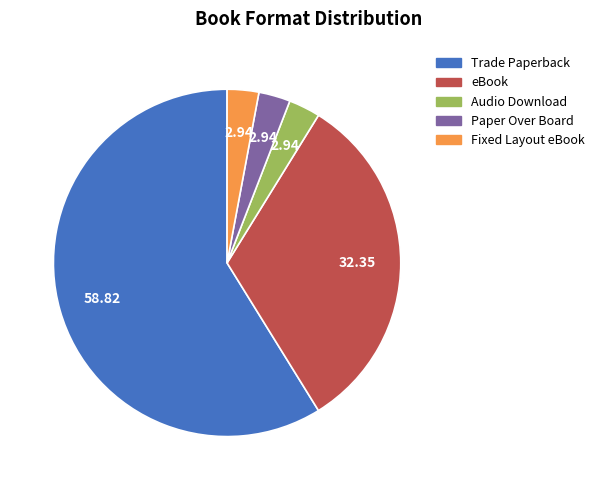

Is the sum of Fixed Layout eBook and Audio Download greater than half?

No